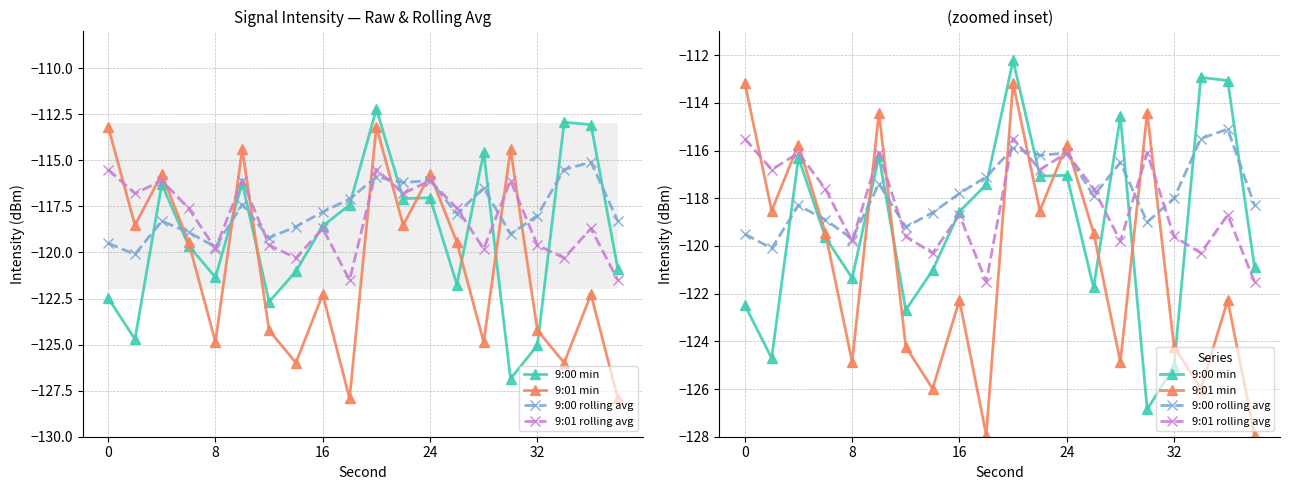

What is the value of the 9:00 rolling avg point at the 5th from the left?

-119.7